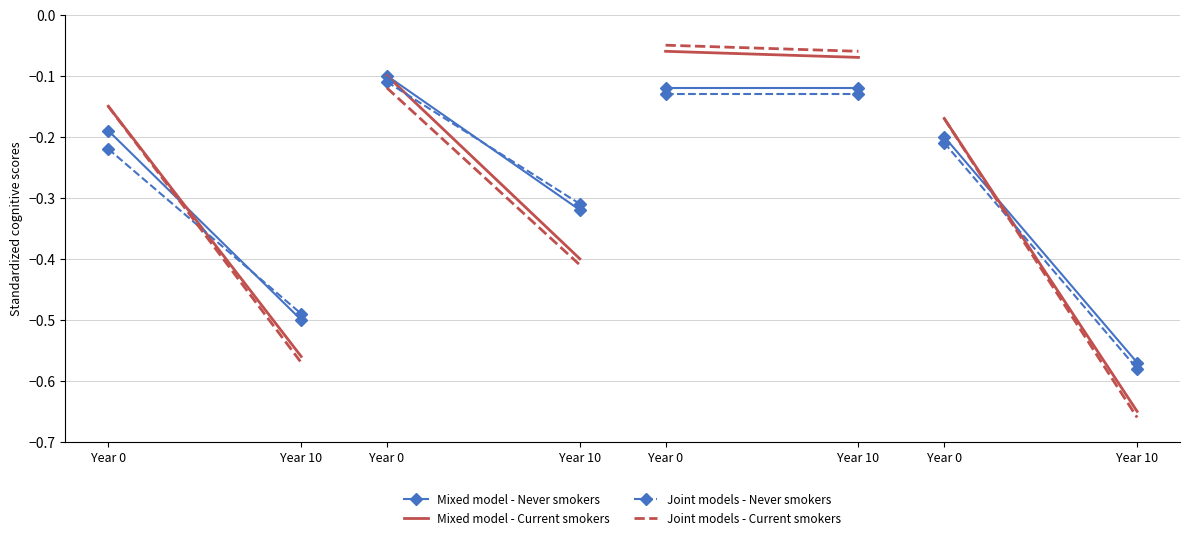

Read the Mixed model - Never smokers value at Year 0.

-0.2